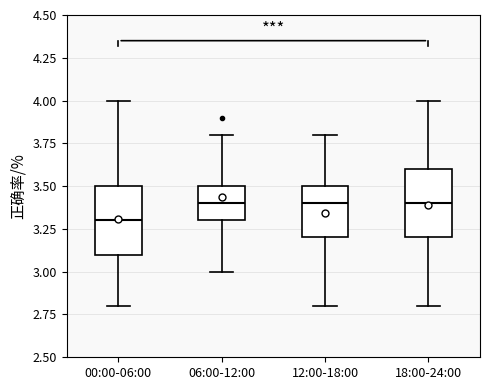

Reading left to right, read every box against the y-axis: the position of its median line, the range the box covers, and the ends of its whiskers. The values are not printed on the chart, so give them approximately, as read against the axis.

00:00-06:00: median 3.3, box 3.1 to 3.5, whiskers 2.8 to 4.0
06:00-12:00: median 3.4, box 3.3 to 3.5, whiskers 3.0 to 3.8
12:00-18:00: median 3.4, box 3.2 to 3.5, whiskers 2.8 to 3.8
18:00-24:00: median 3.4, box 3.2 to 3.6, whiskers 2.8 to 4.0